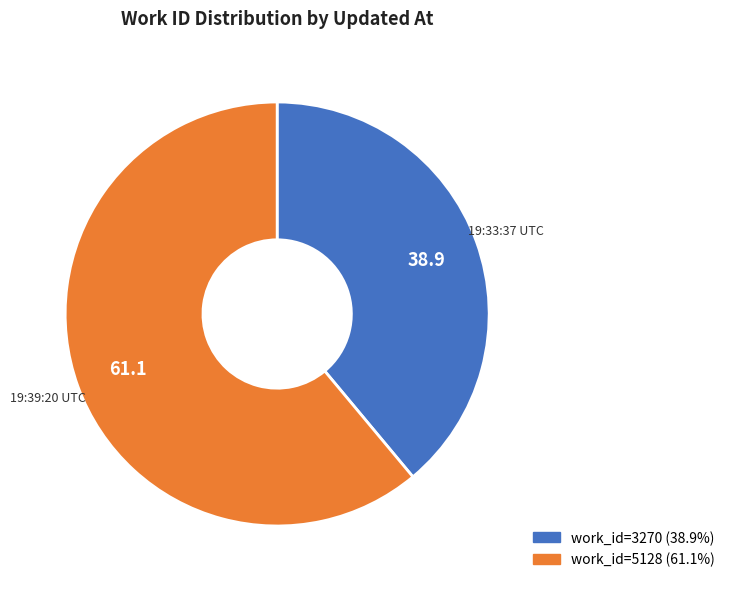

Is there any slice that represents more than half of the pie?

Yes